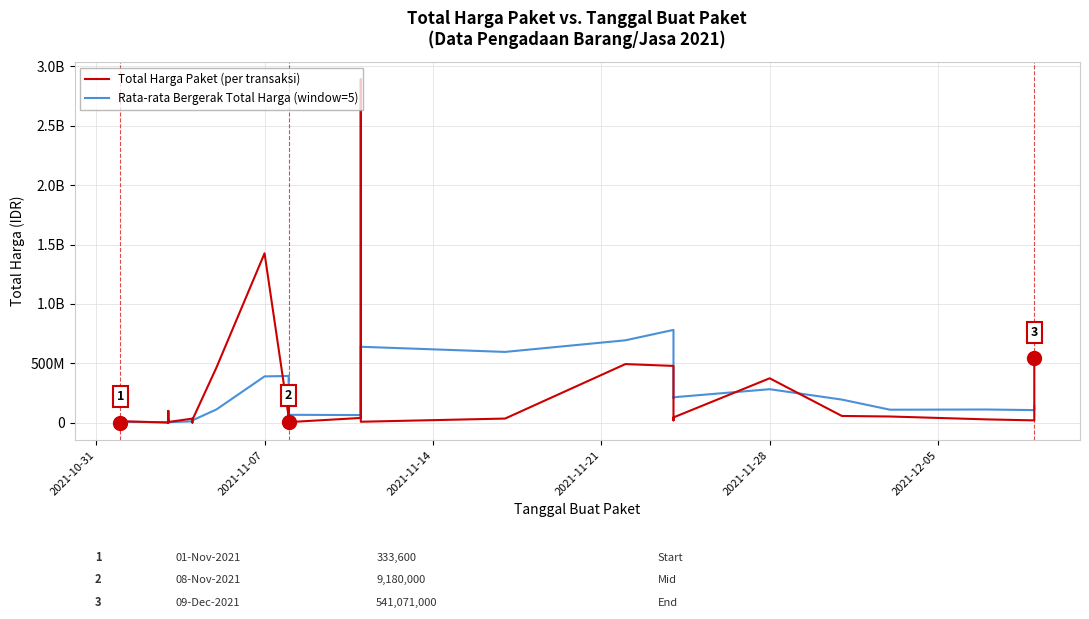

List the series in order of their peak value, highest first.

Total Harga Paket (per transaksi), Rata-rata Bergerak Total Harga (window=5)